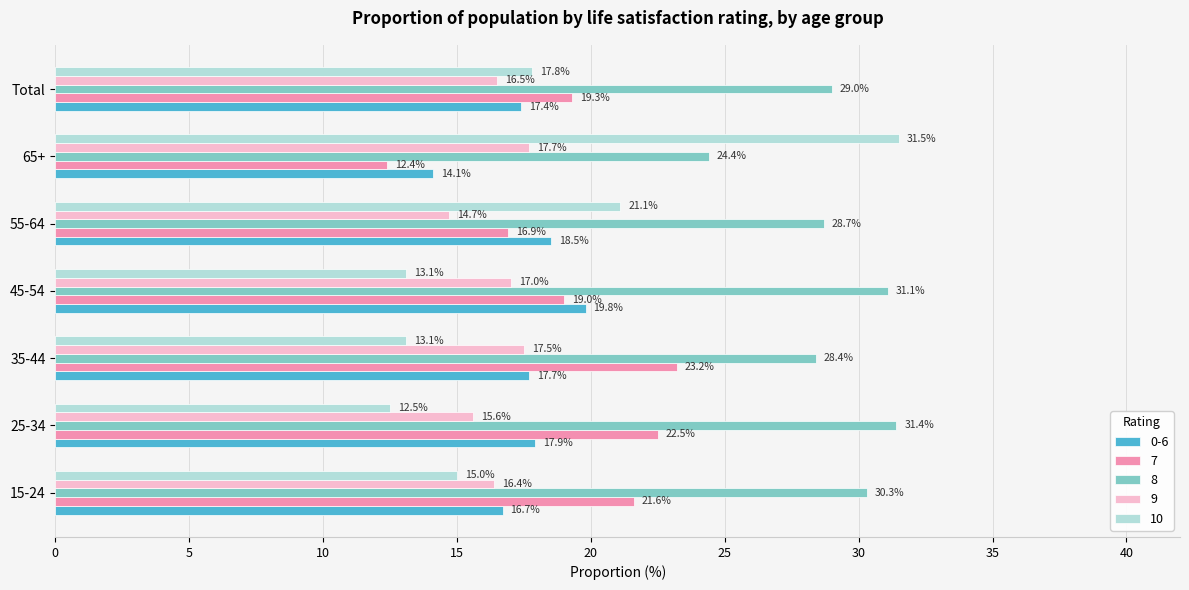

Rank the series by their maximum value, from lowest to highest.

9, 0-6, 7, 8, 10